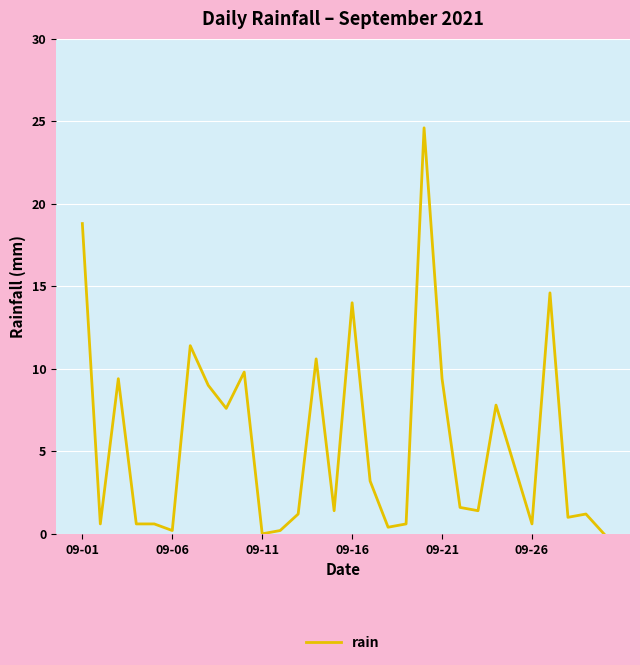

What is the difference between the maximum and minimum values?

24.6